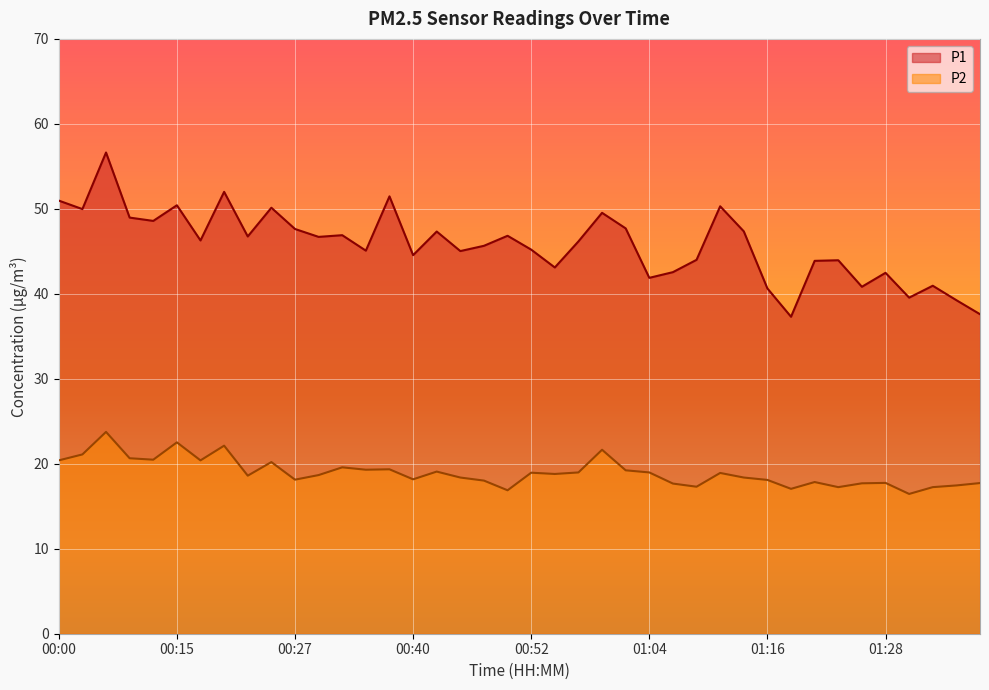

What is the label of the 30th point from the left?

01:14